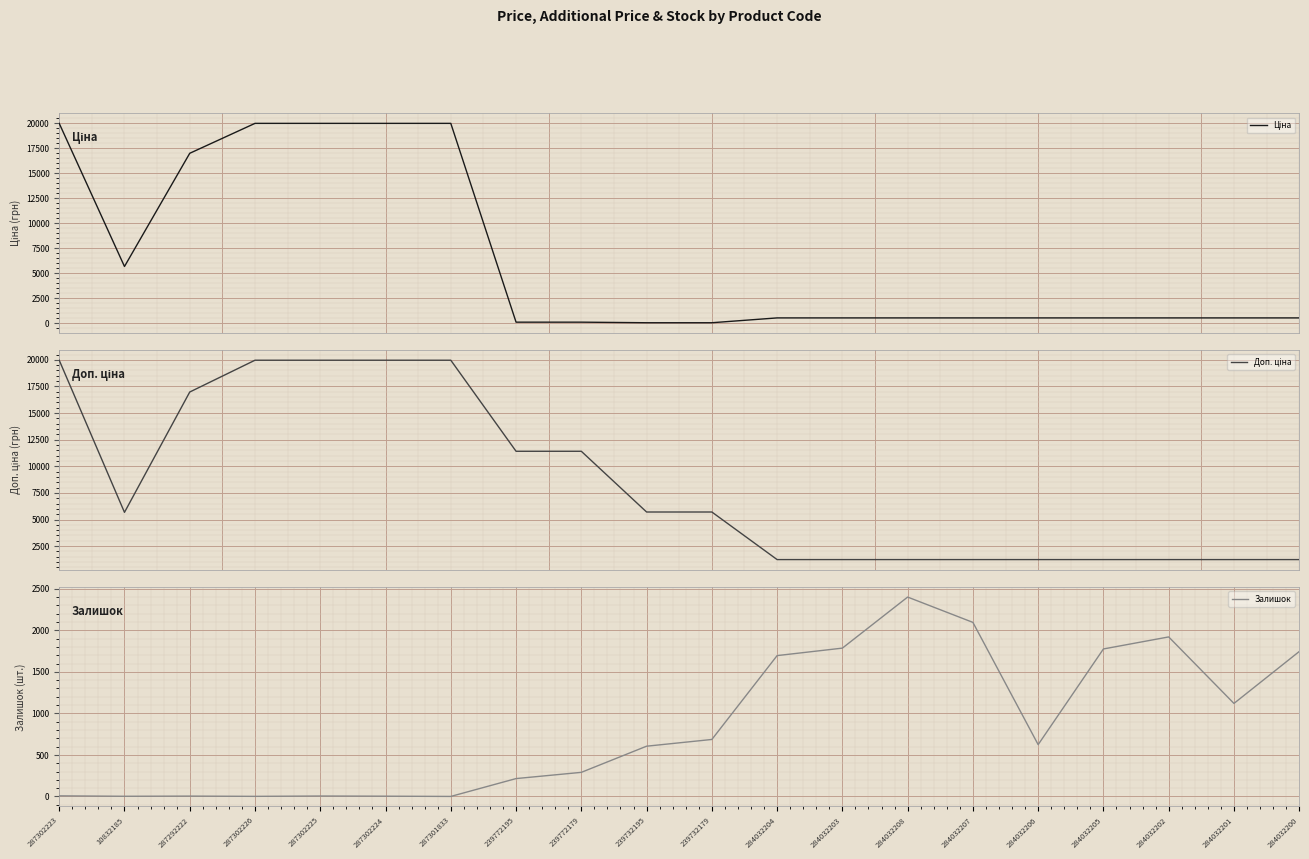

At which category does Ціна reach its first local valley?

10832185